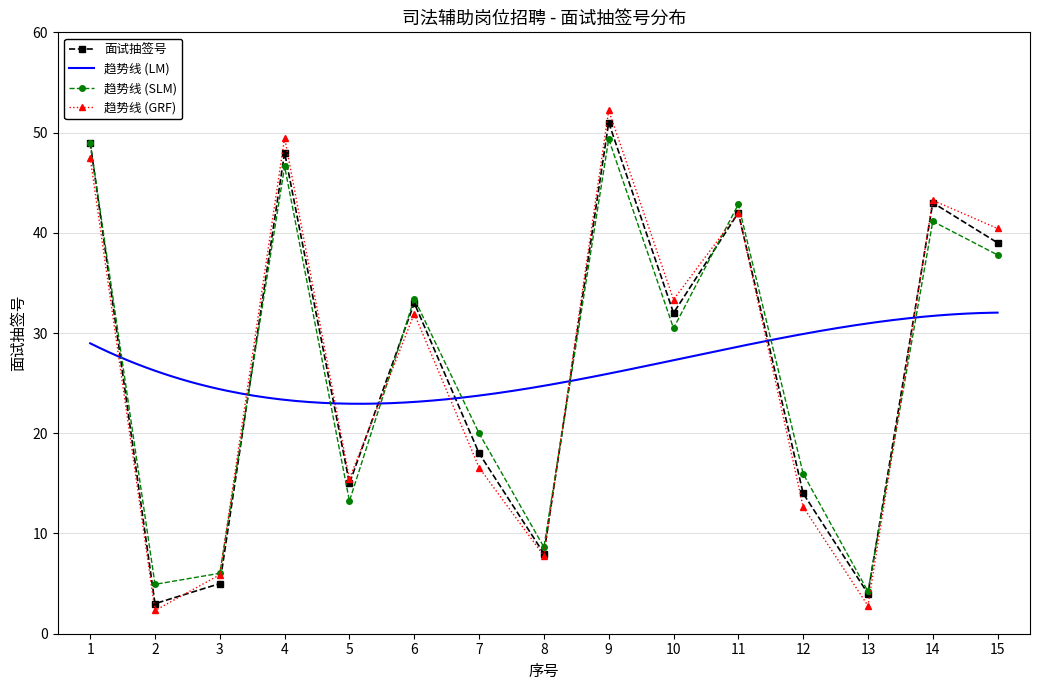

Reading right to left, list all the values displayed in this chart.

39	43	4	14	42	32	51	8	18	33	15	48	5	3	49